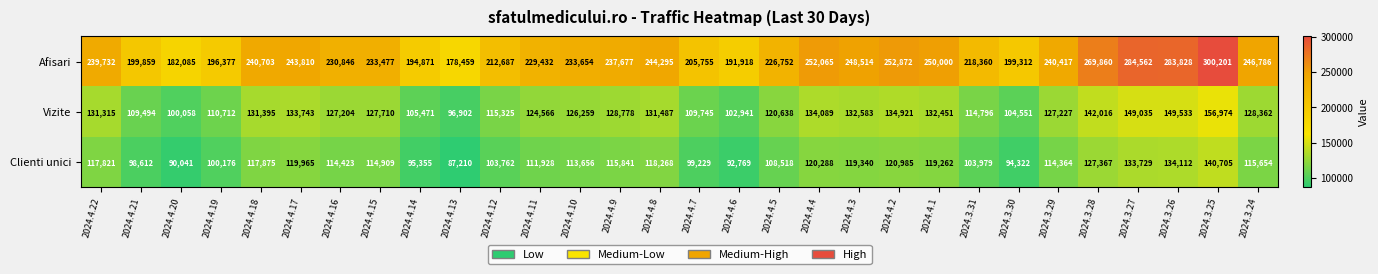

Where is Vizite nearest to the value 126938?

2024.4.16